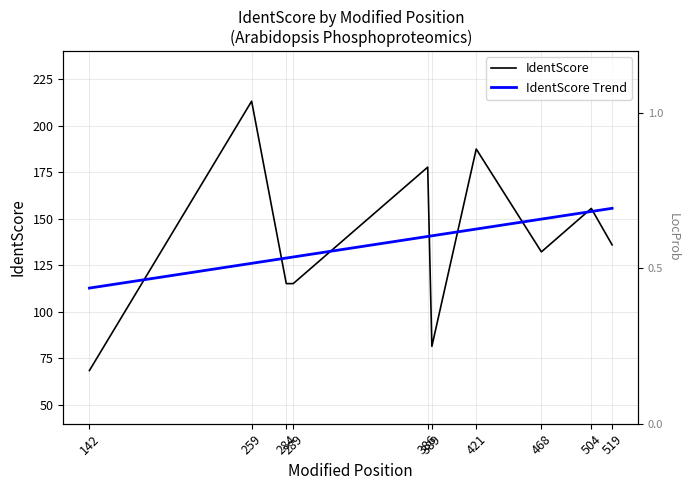

Between 421 and 519, which series saw the biggest shift?

IdentScore